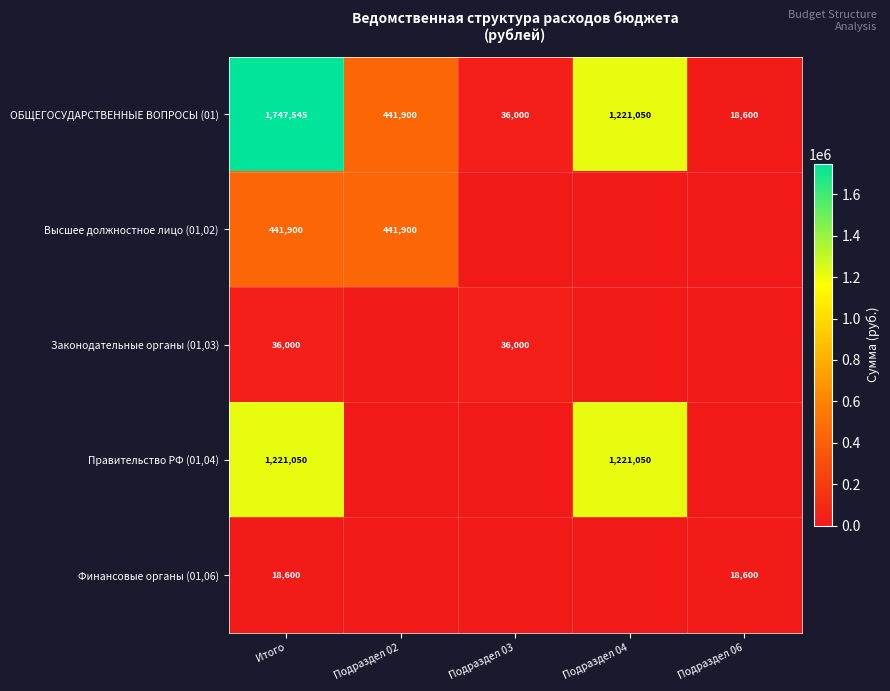

What is the spread (max minus min) of values at Итого?

1728945